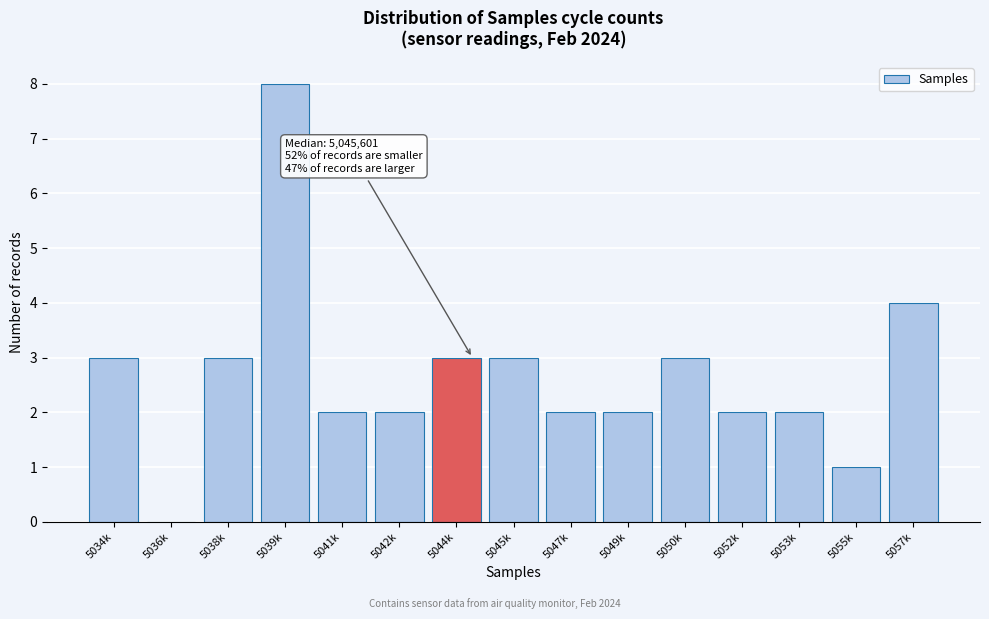

Reading left to right, what are all the values shown in this chart?

5034k=3	5036k=0	5038k=3	5039k=8	5041k=2	5042k=2	5044k=3	5045k=3	5047k=2	5049k=2	5050k=3	5052k=2	5053k=2	5055k=1	5057k=4